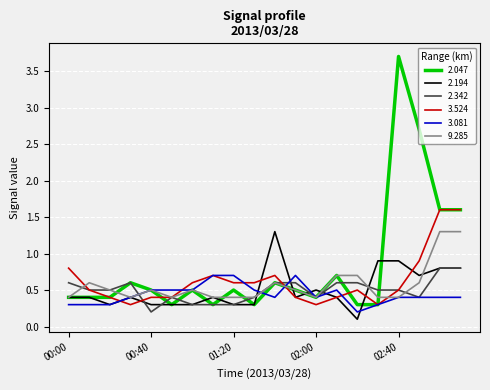

Which series has the largest range (max minus min)?

2.047